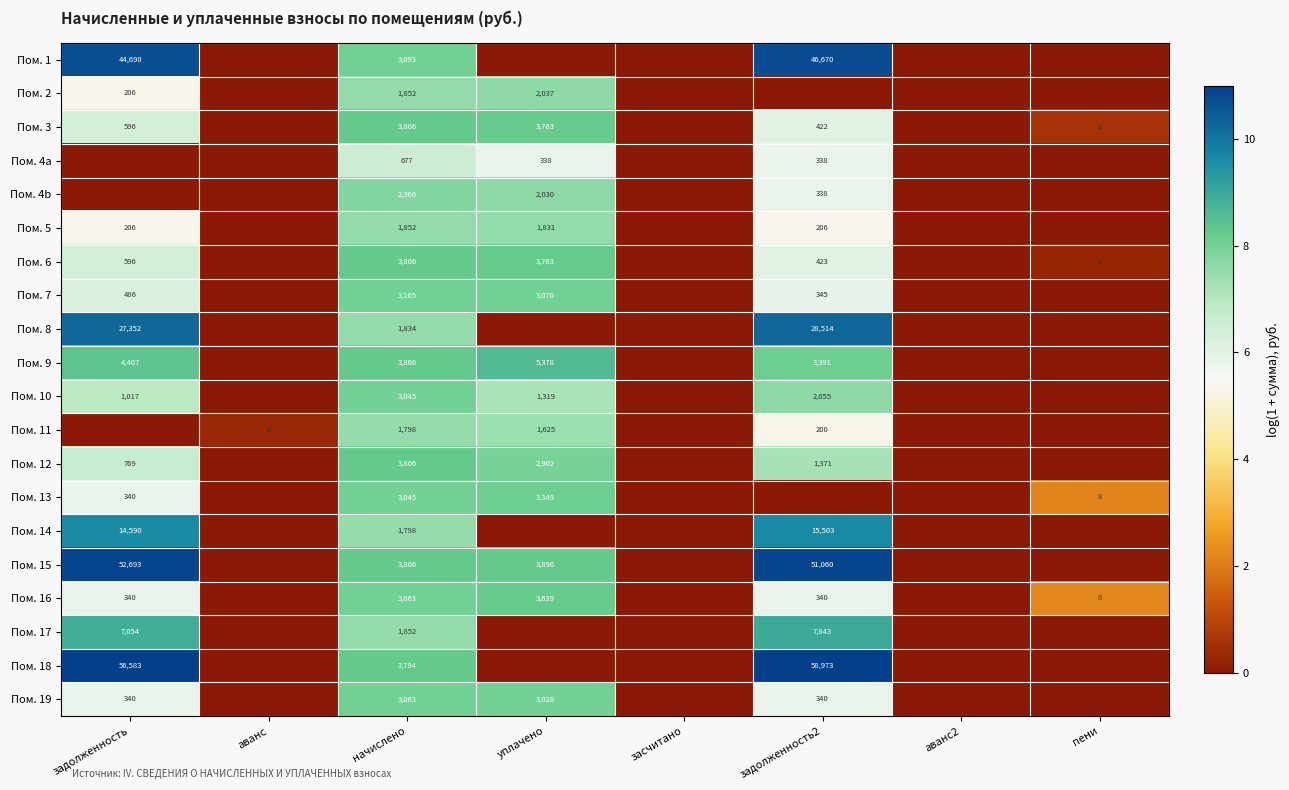

True or false: Пом. 4a has a value of 677 at начислено.

True